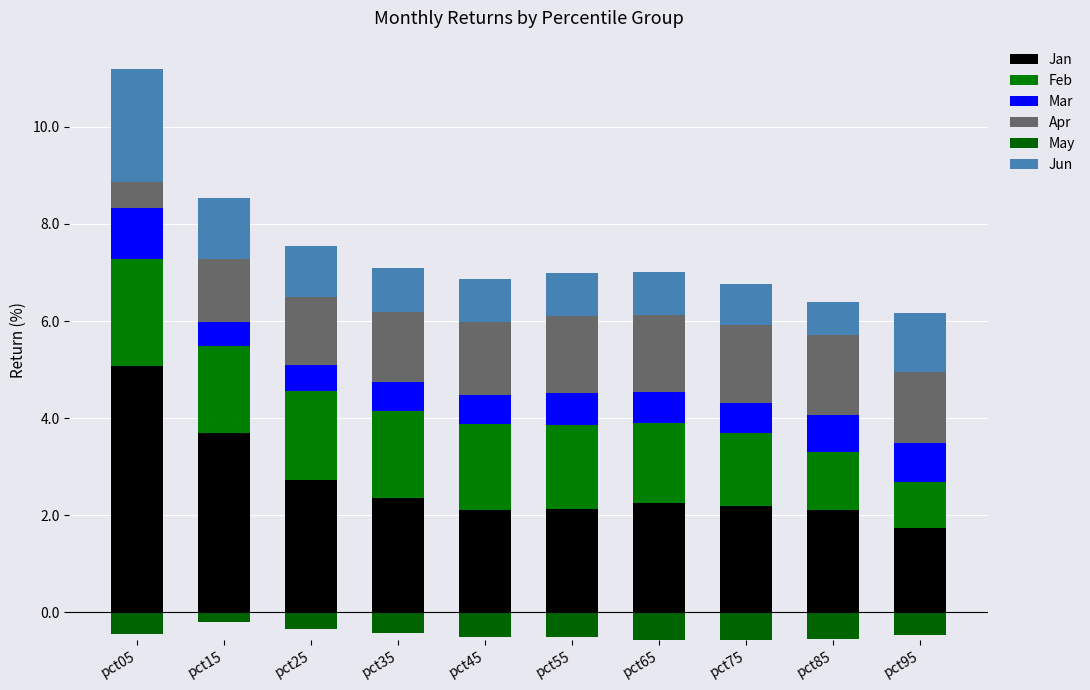

Does the chart contain stacked bars?

No